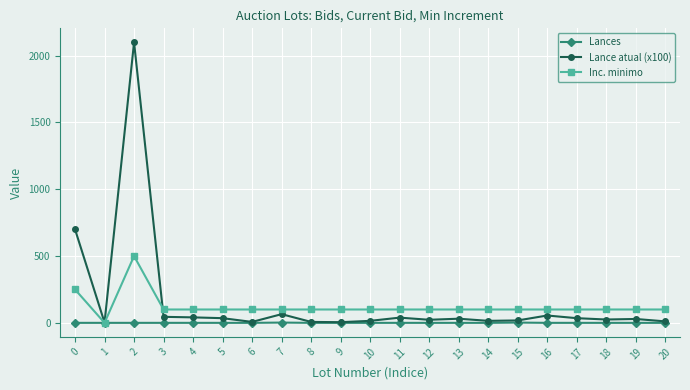

What is the greatest value displayed?

2100.0